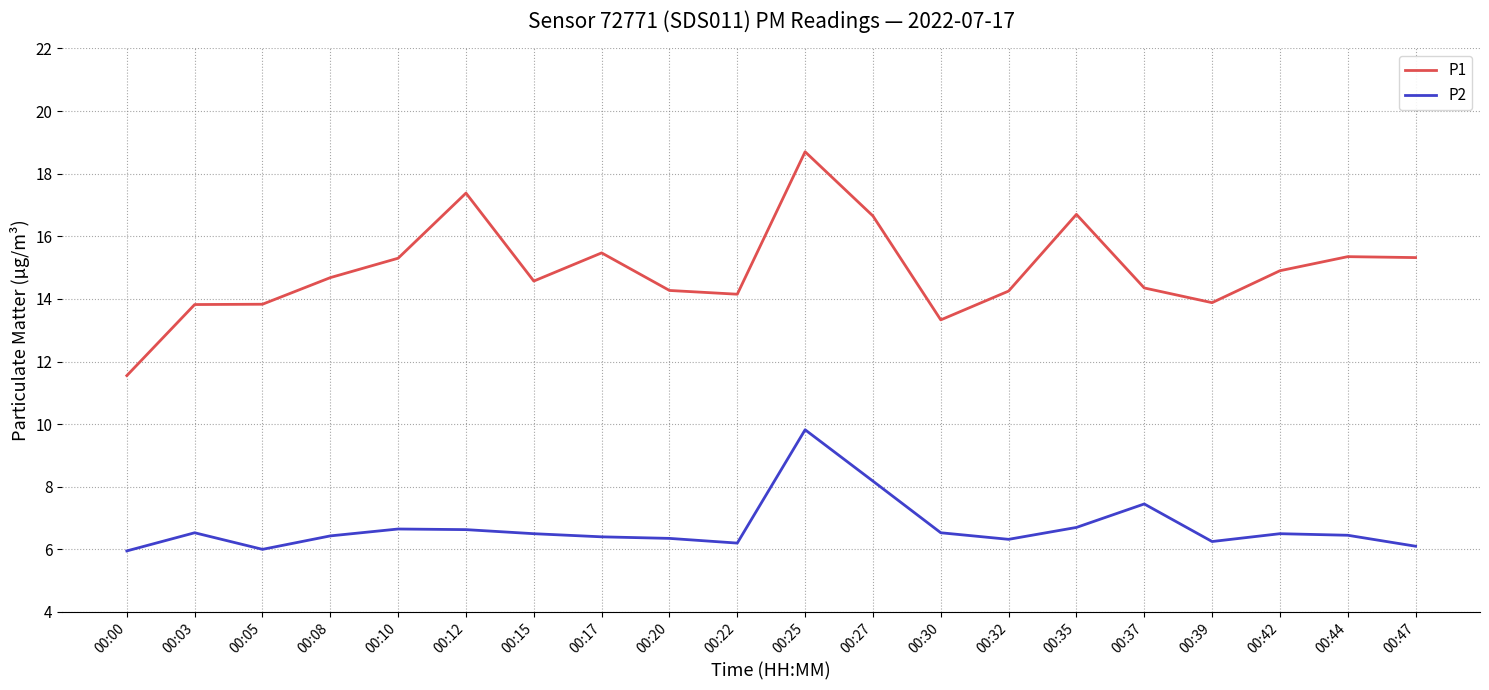

What is the sum of all P2 values?

133.9